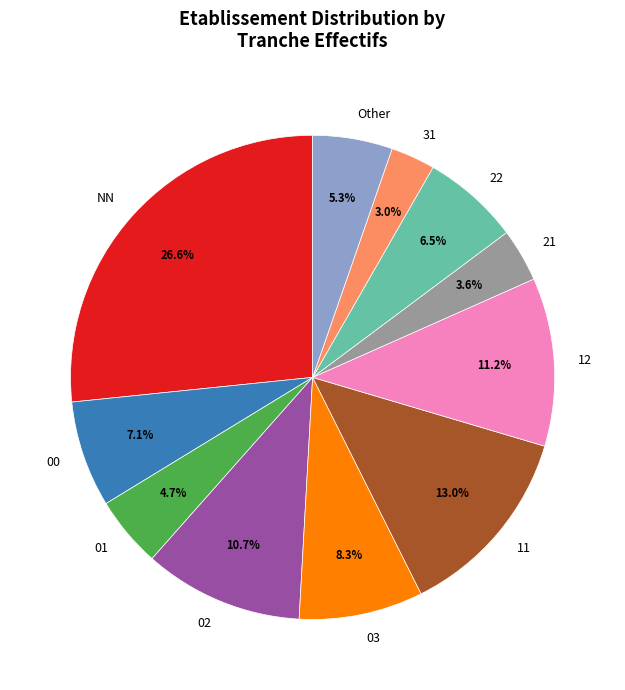

Which has a higher value, 00 or 02?

02